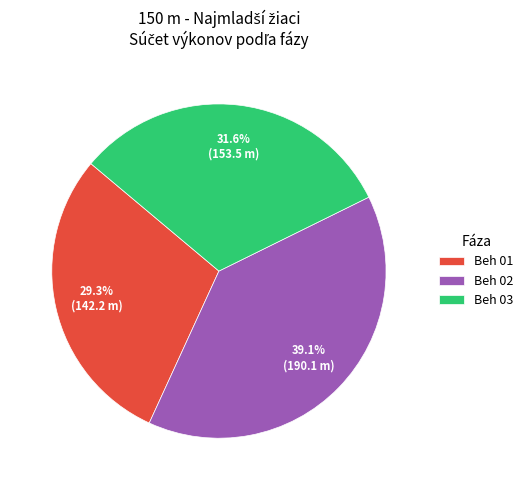

How many slices are in this pie chart?

3